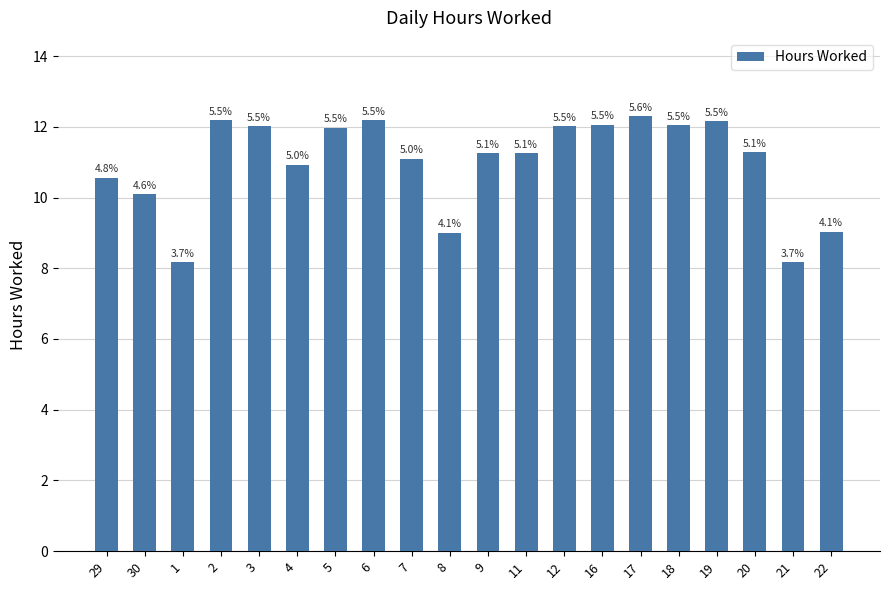

How many bars are there in total?

20